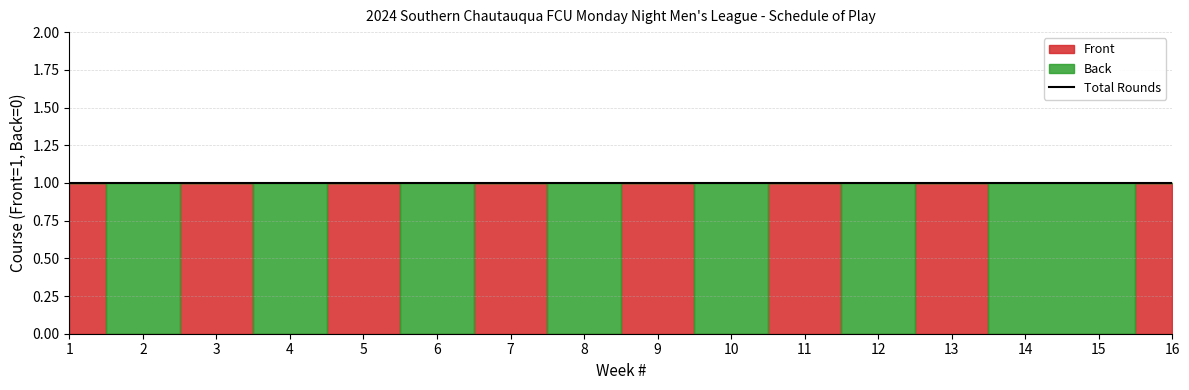

What is the maximum value shown in the chart?

1